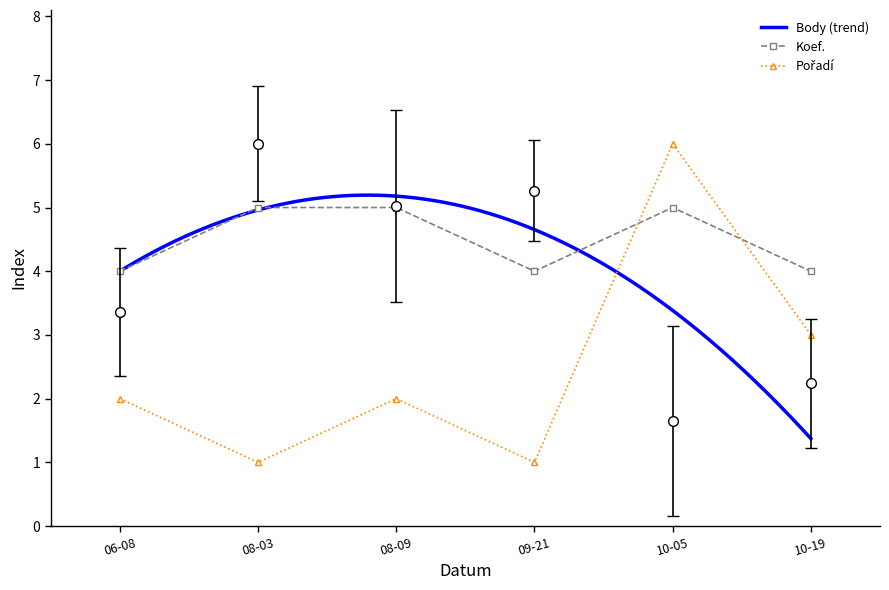

List the series in order of their peak value, lowest first.

Koef., Body, Pořadí